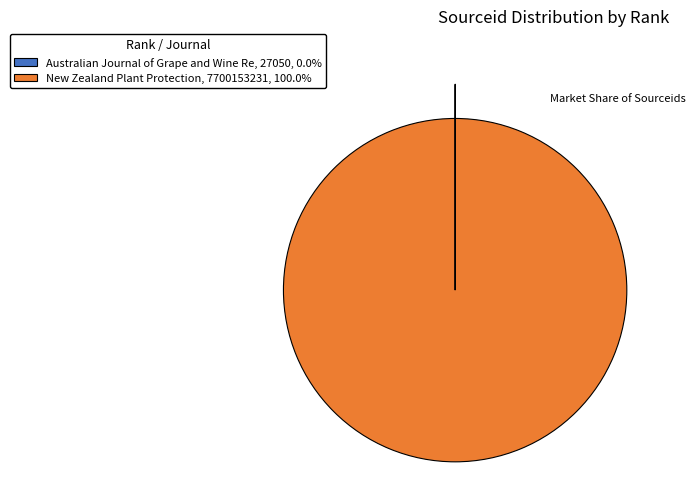

Is there any slice that represents more than half of the pie?

Yes